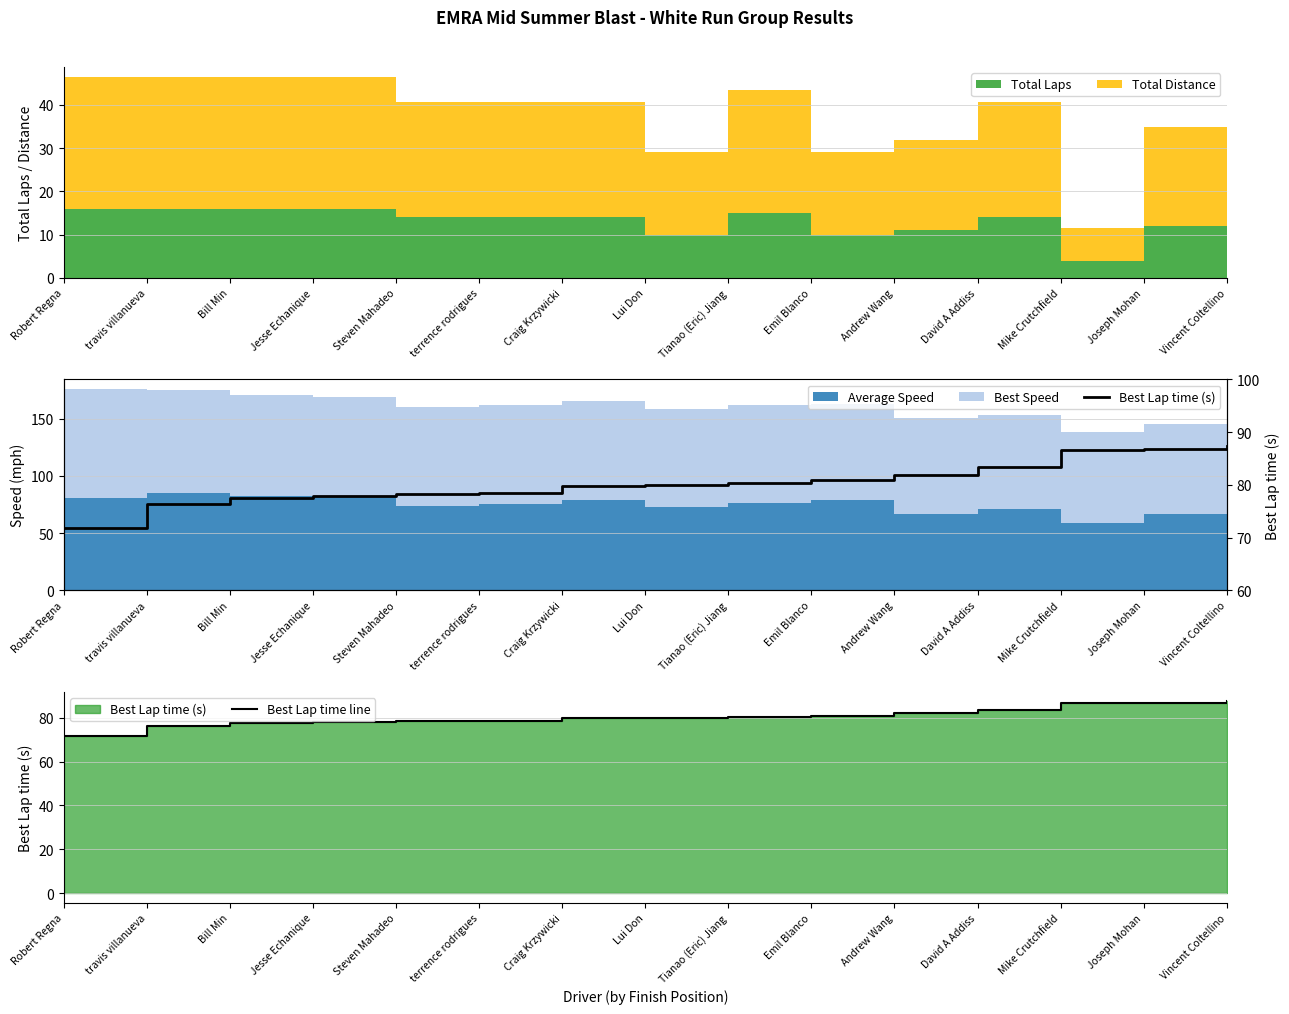

What is the label of the 12th point from the right?

Jesse Echanique